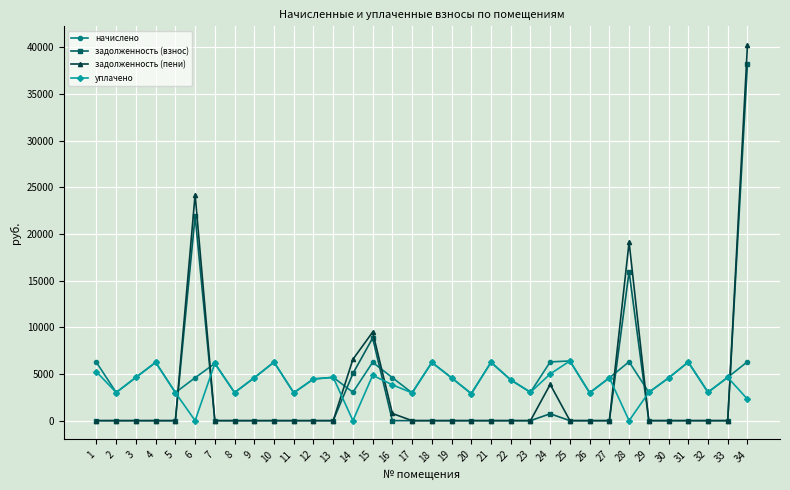

What are all the series names shown in the legend?

начислено, задолженность (взнос), задолженность (пени), уплачено